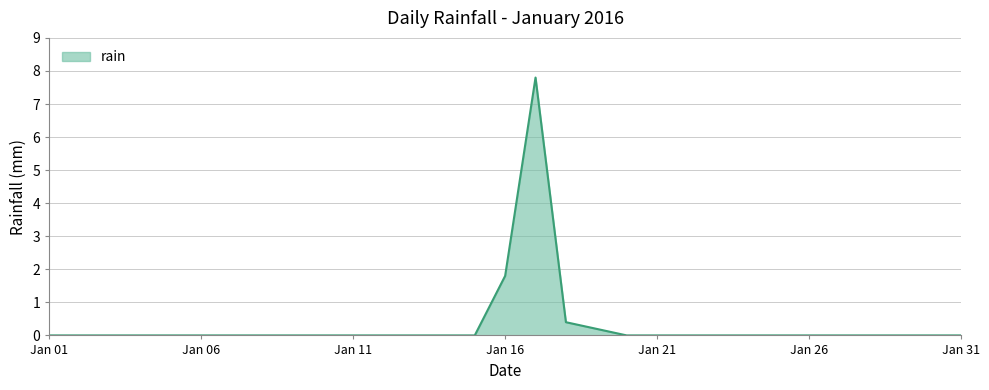

What is the difference between the maximum and minimum values?

7.8